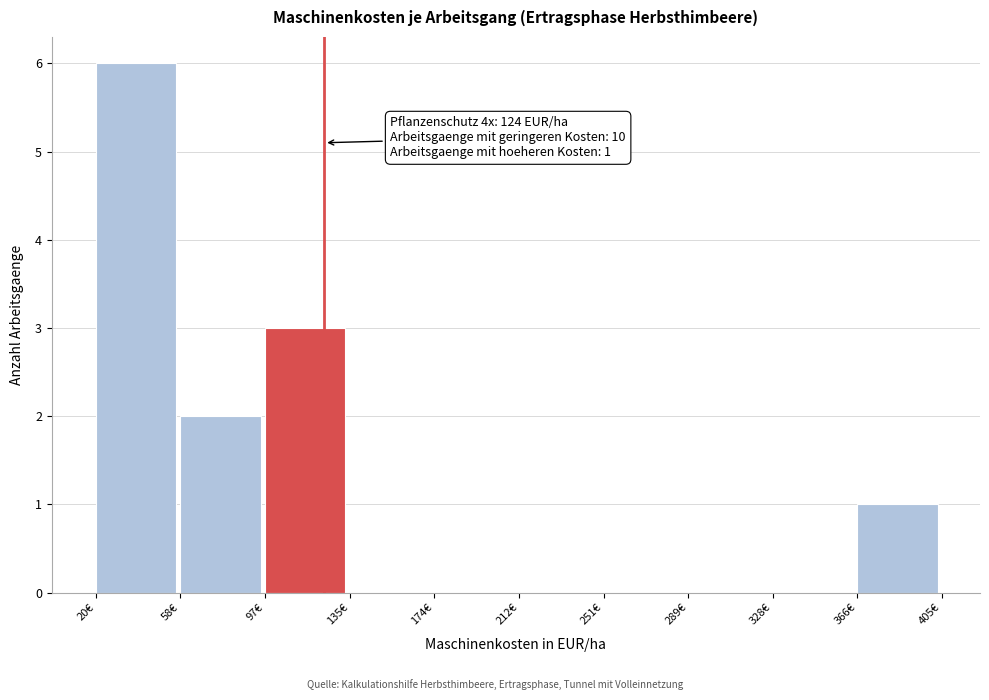

Which range on the x-axis has the tallest bar?

20.0 to 58.5